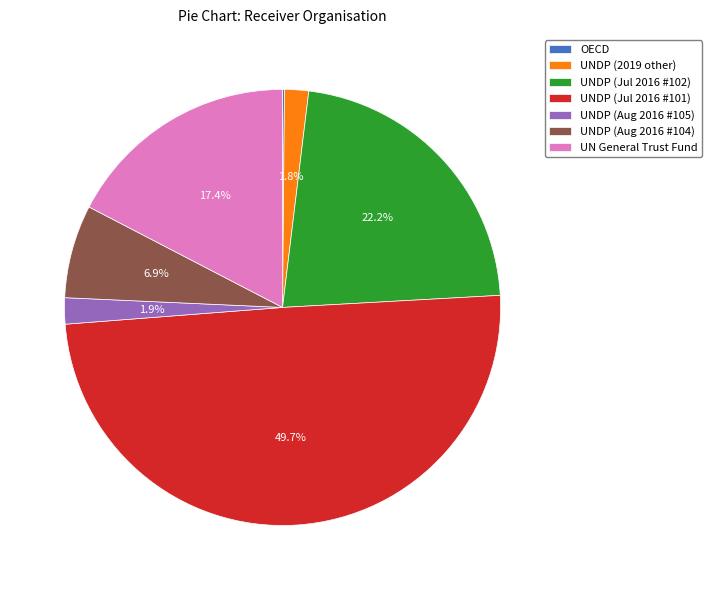

Which has a higher value, UNDP (Jul 2016 #101) or UNDP (Jul 2016 #102)?

UNDP (Jul 2016 #101)